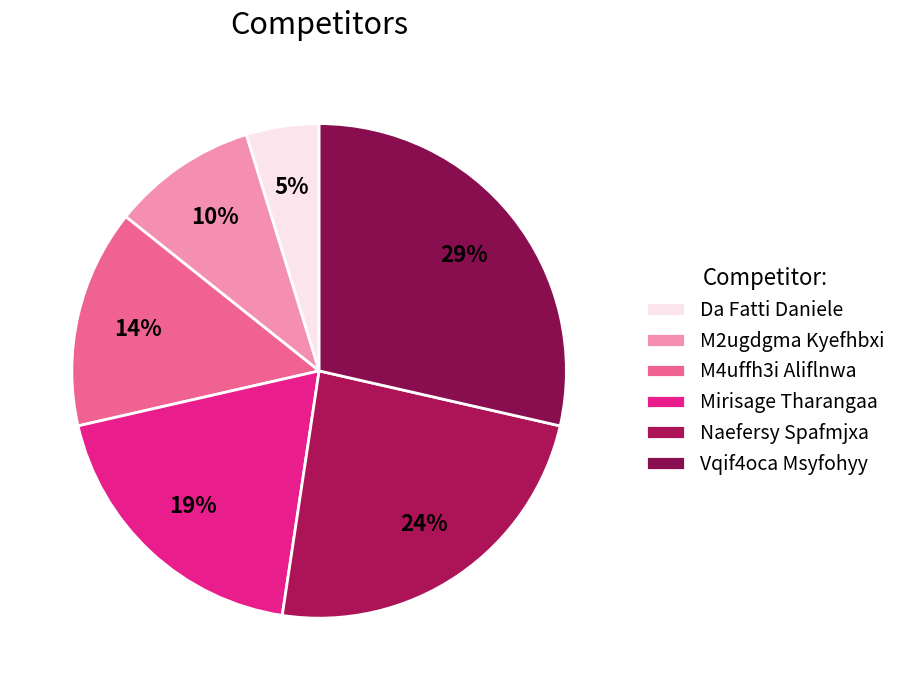

Rank the categories by value from lowest to highest.

Da Fatti Daniele, M2ugdgma Kyefhbxi, M4uffh3i Aliflnwa, Mirisage Tharangaa, Naefersy Spafmjxa, Vqif4oca Msyfohyy